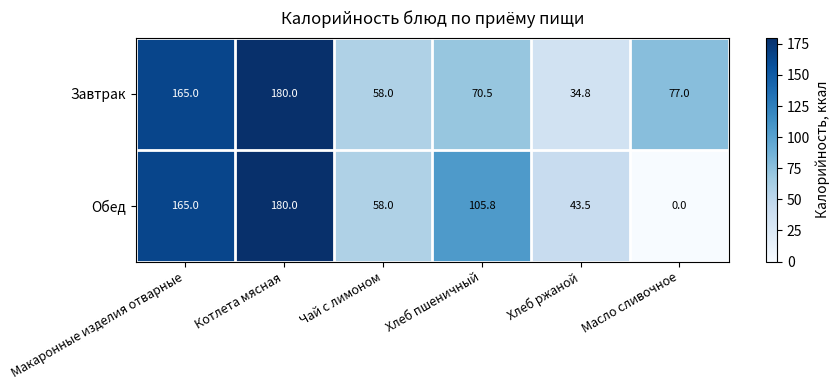

At which label is Обед closest to 90?

Хлеб пшеничный